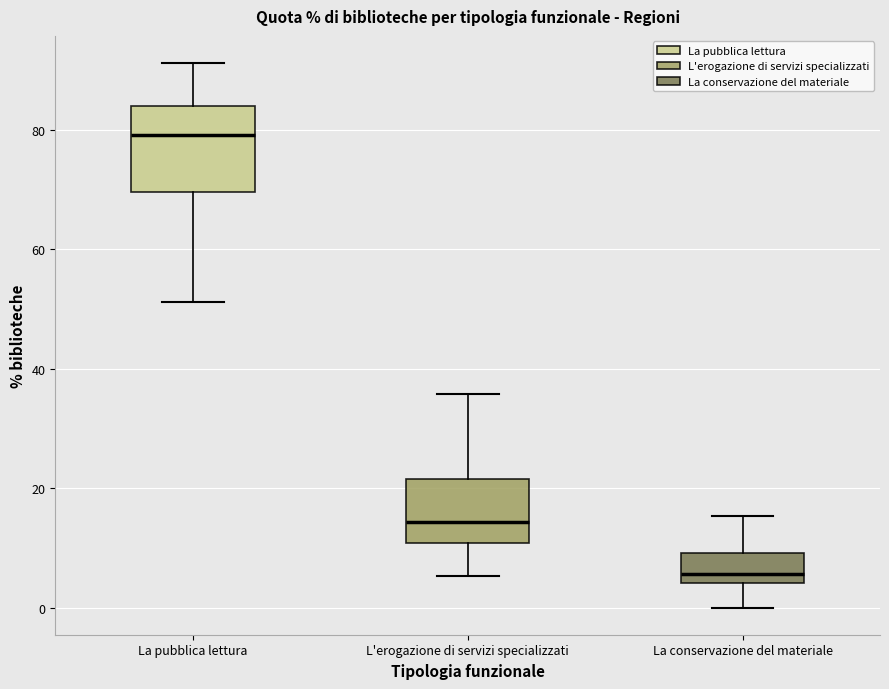

Comparing the boxes themselves (not the whiskers), which one is the tallest?

La pubblica lettura